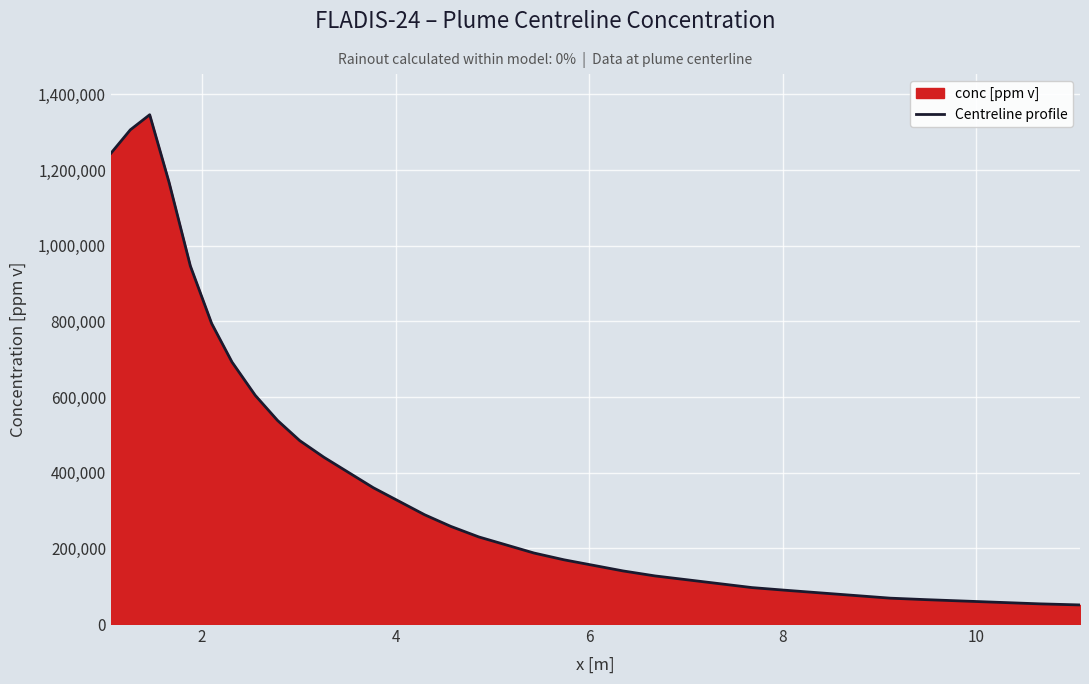

How many lines are shown in the chart?

1